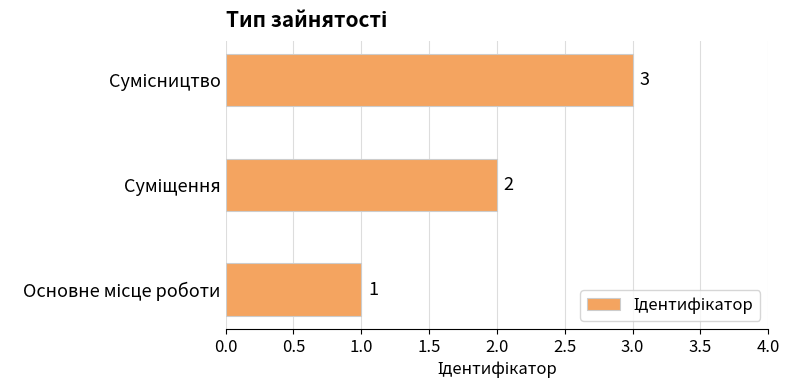

What is the greatest value displayed?

3